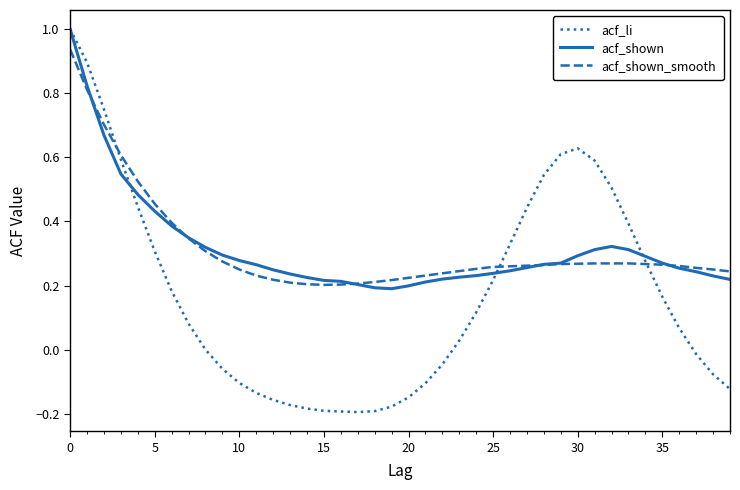

How many series are shown in this chart?

3